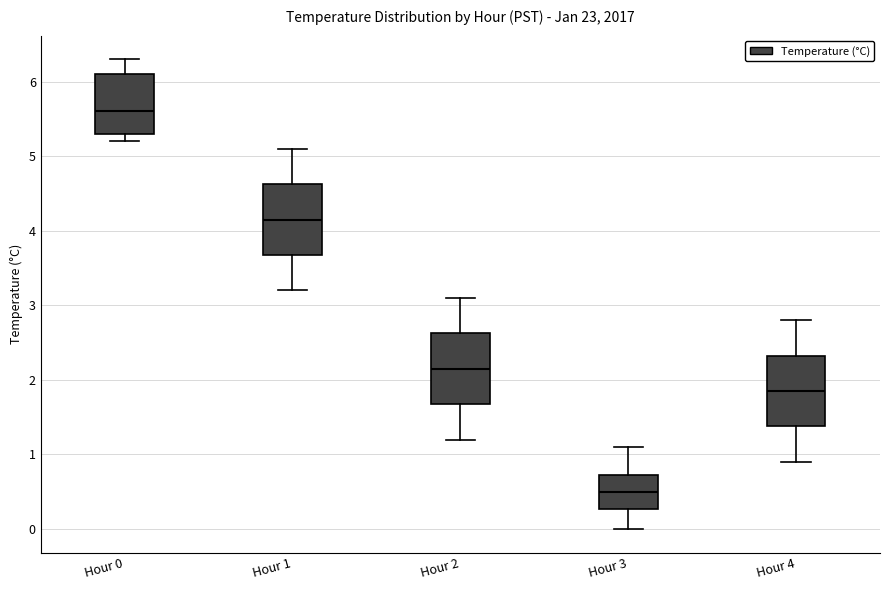

Which box's median line is the highest?

Hour 0